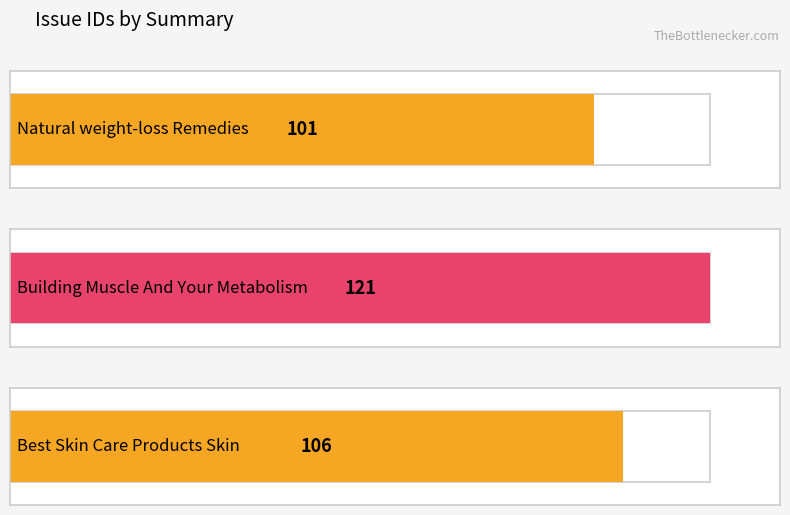

What is the smallest value displayed?

101